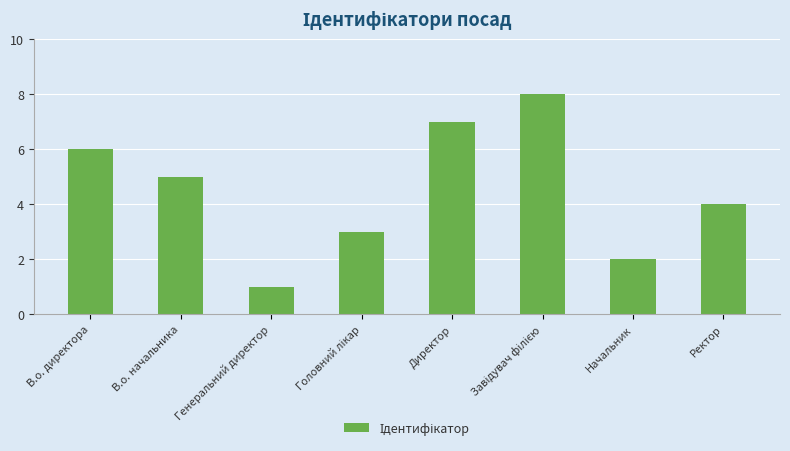

What is the difference between the second highest and minimum values?

6